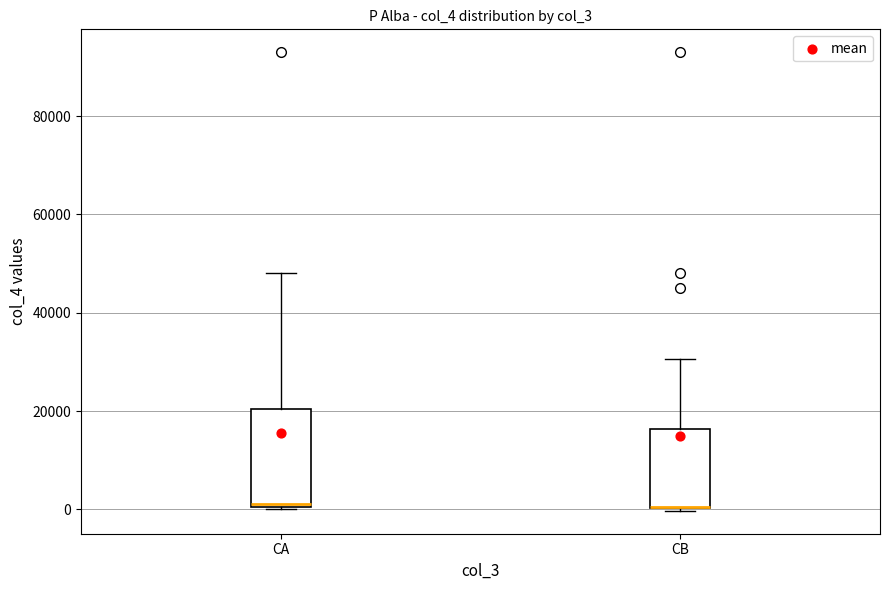

Reading left to right, read every box against the y-axis: the position of its median line, the range the box covers, and the ends of its whiskers. The values are not printed on the chart, so give them approximately, as read against the axis.

CA: median 2000, box 0 to 20000, whiskers 0 to 48000
CB: median 0 (drawn on the box's lower edge), box 0 to 16000, whiskers 0 (just below the box's lower edge) to 30000